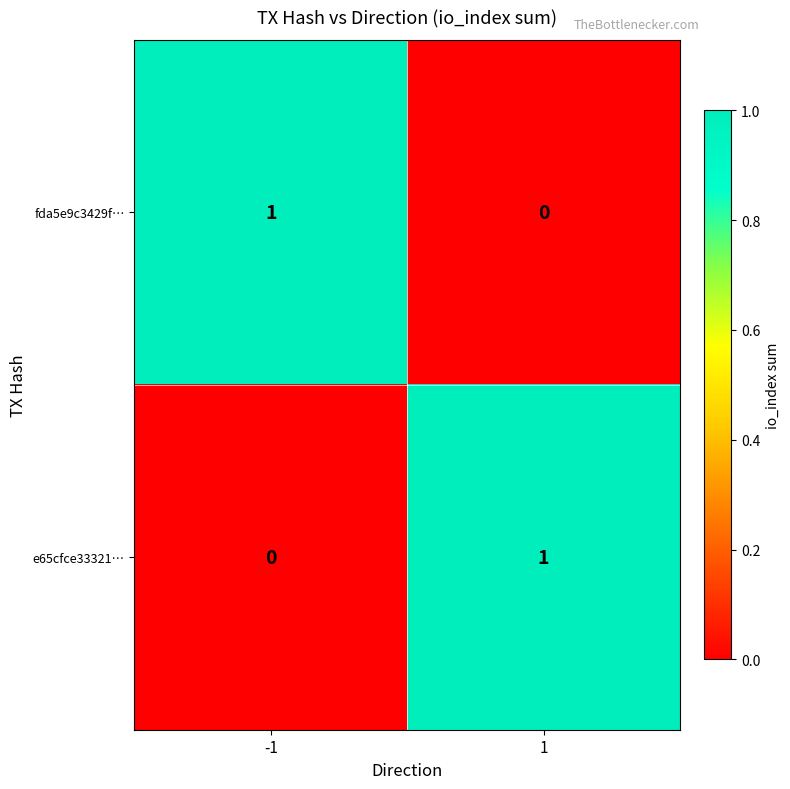

Rank the series at -1 from lowest to highest value.

e65cfce33321…, fda5e9c3429f…